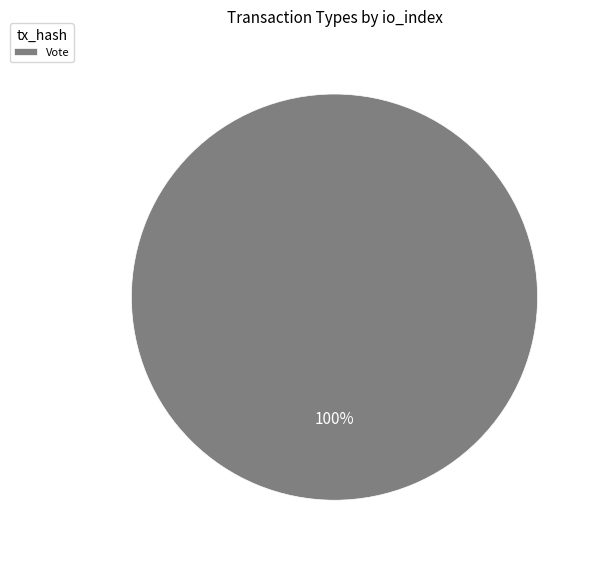

Rank the categories by value from lowest to highest.

Vote